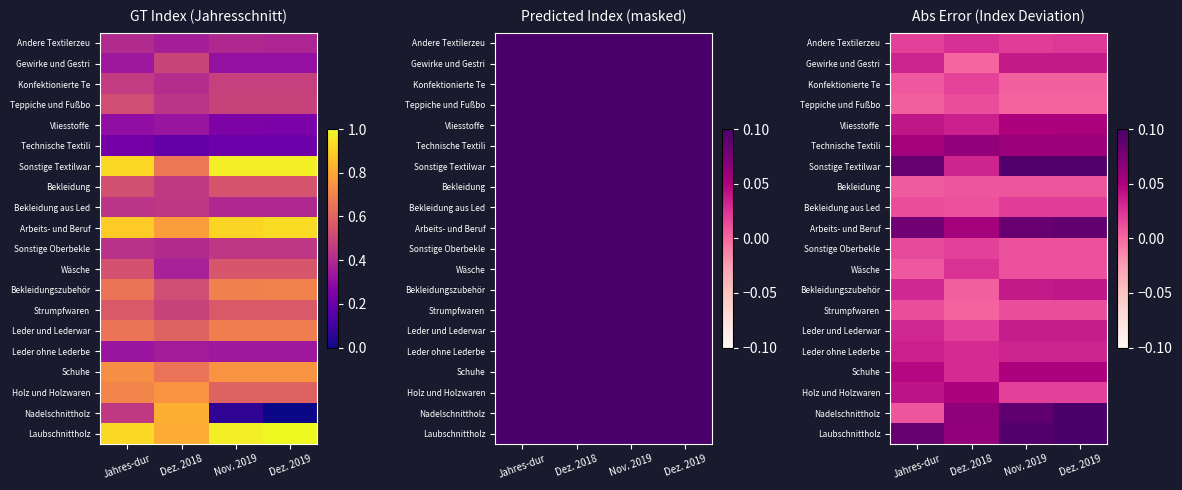

At how many categories does at least one series exceed 0?

4